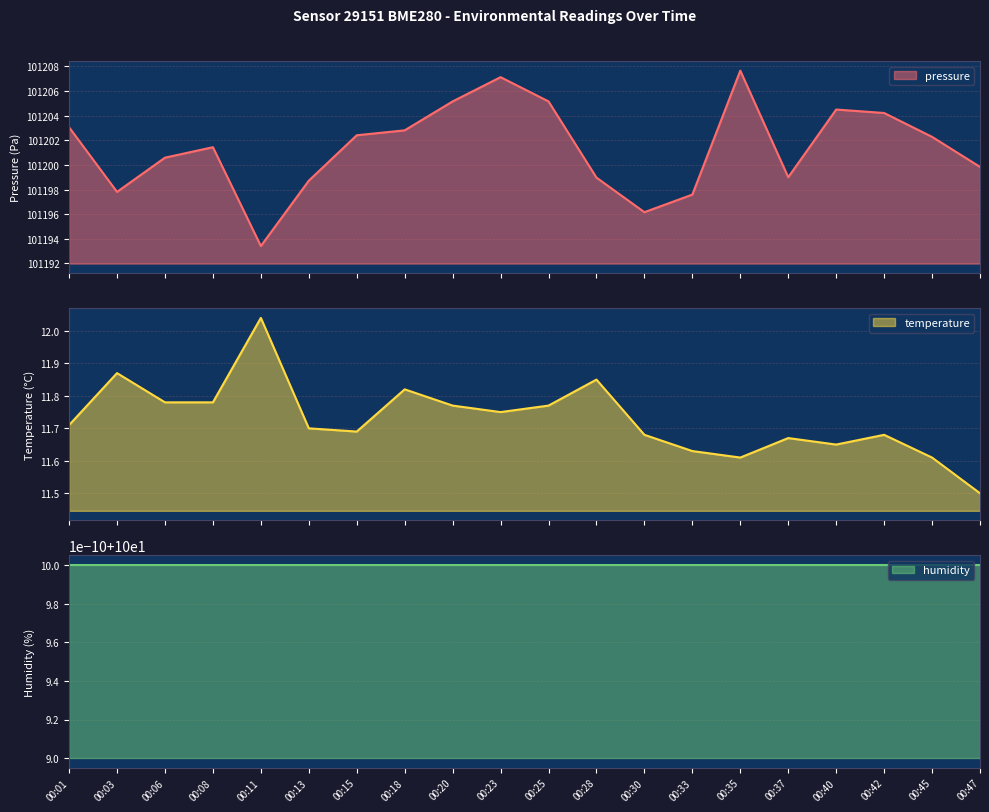

What is the sum of the temperature values at 00:11 and 00:25?

23.8